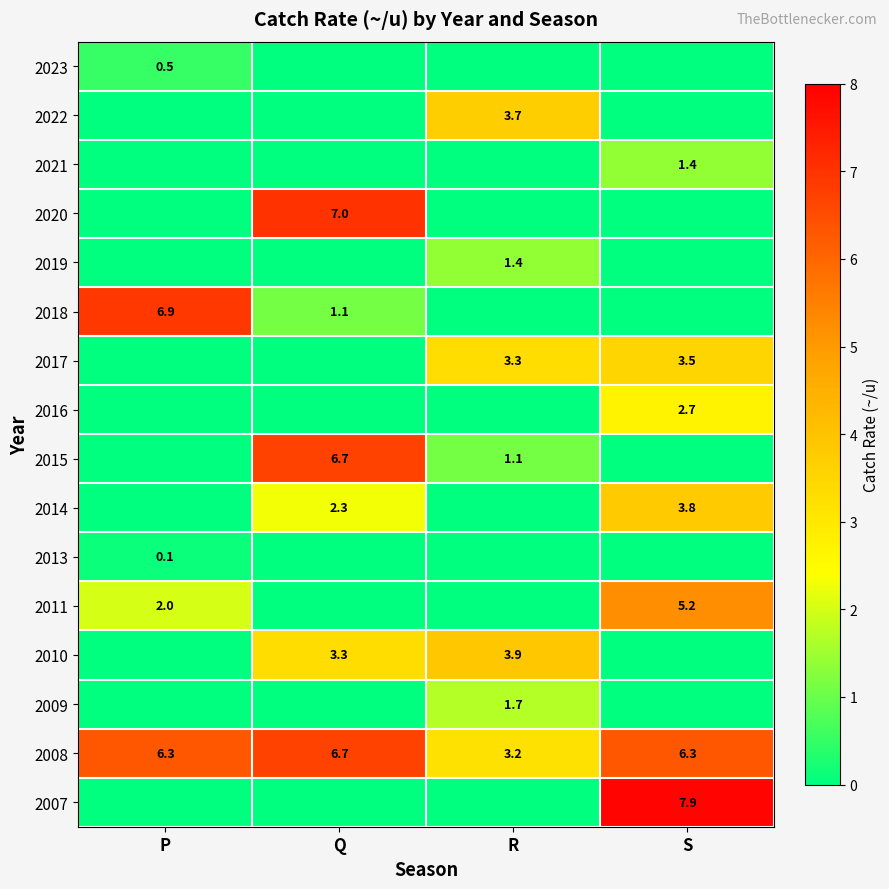

The value of 2021 at S is 0.6. True or false?

False